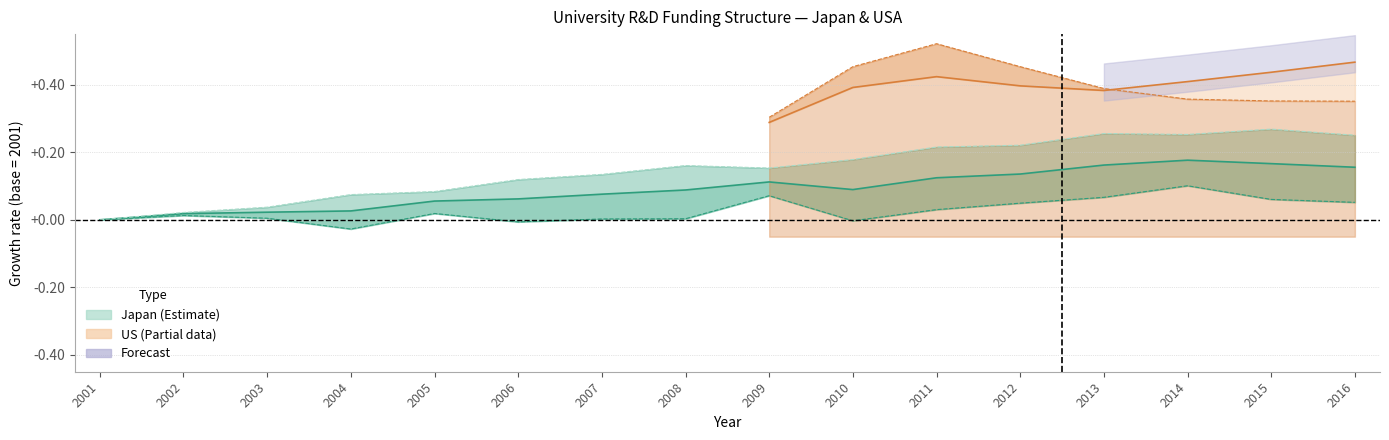

How many data points does each series have?

16